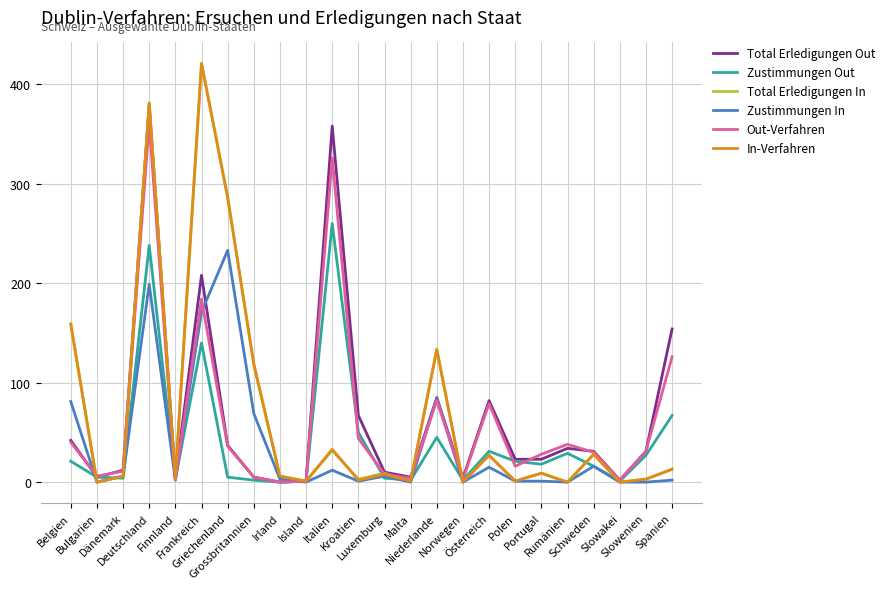

What is the highest value of the In-Verfahren series?

421